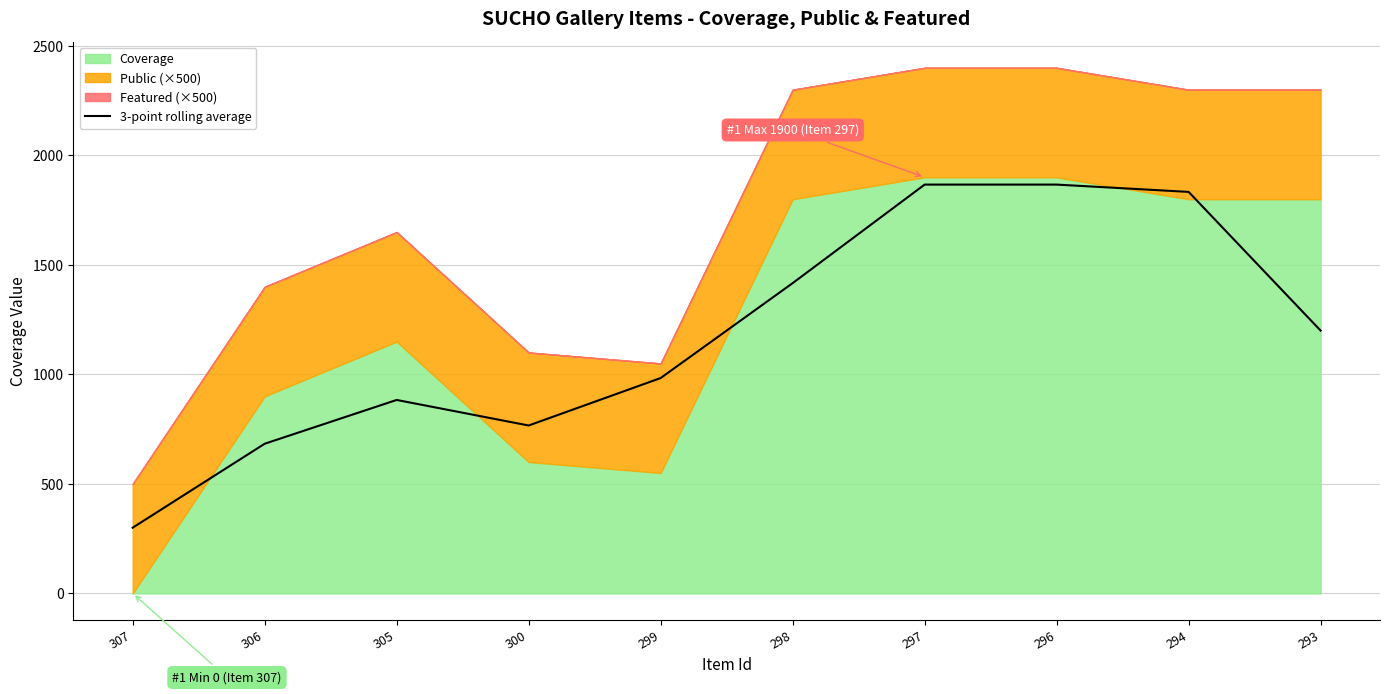

True or false: the data has more than 2 interior local peaks.

False